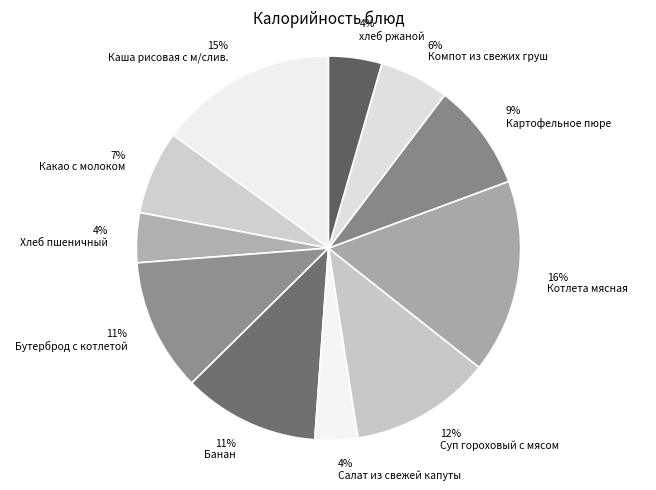

To the nearest percent, what portion does 12% Суп гороховый с мясом represent?

12%